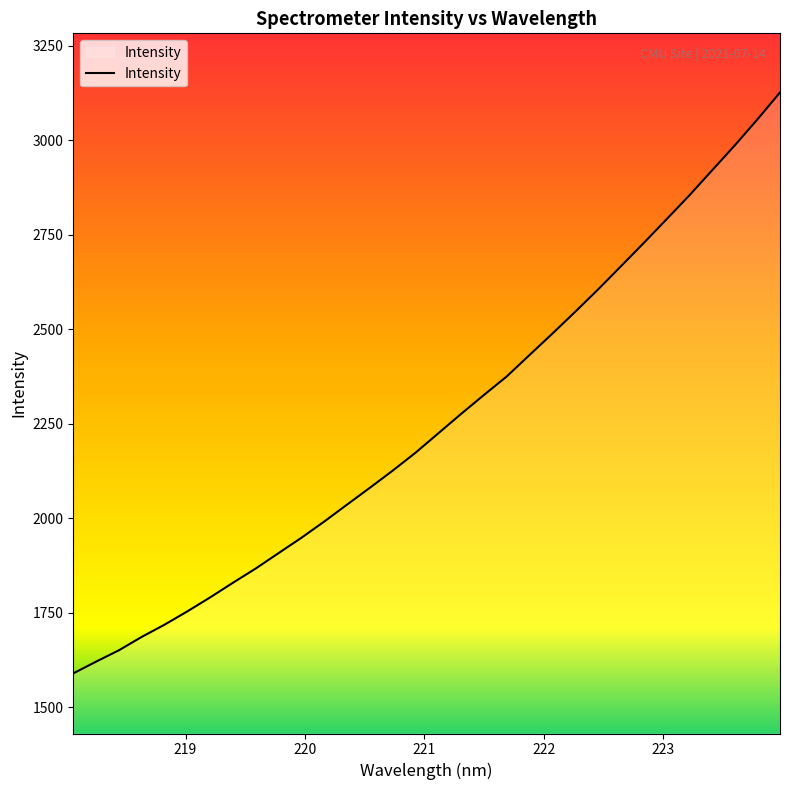

What is the maximum value shown in the chart?

3125.9